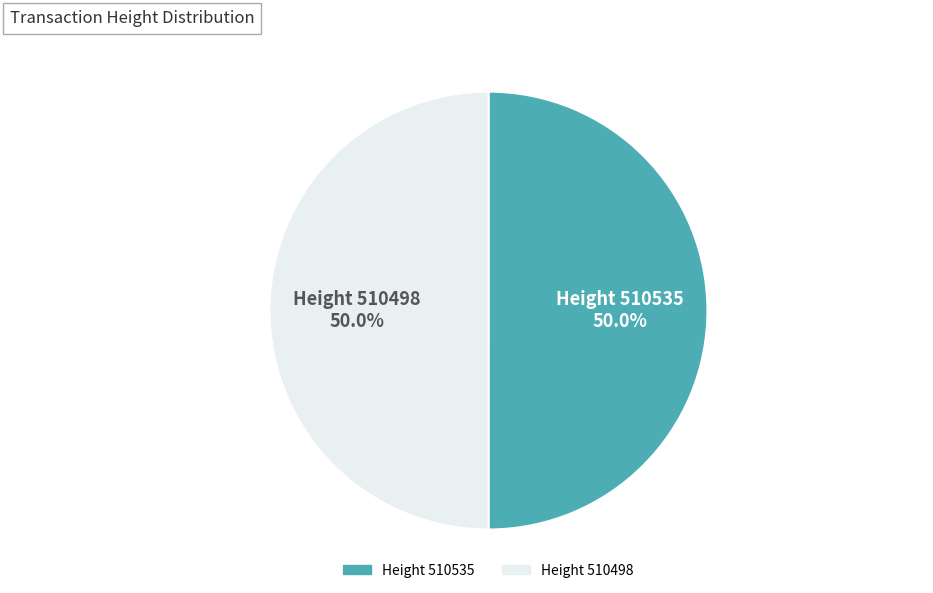

How many slices are in this pie chart?

2